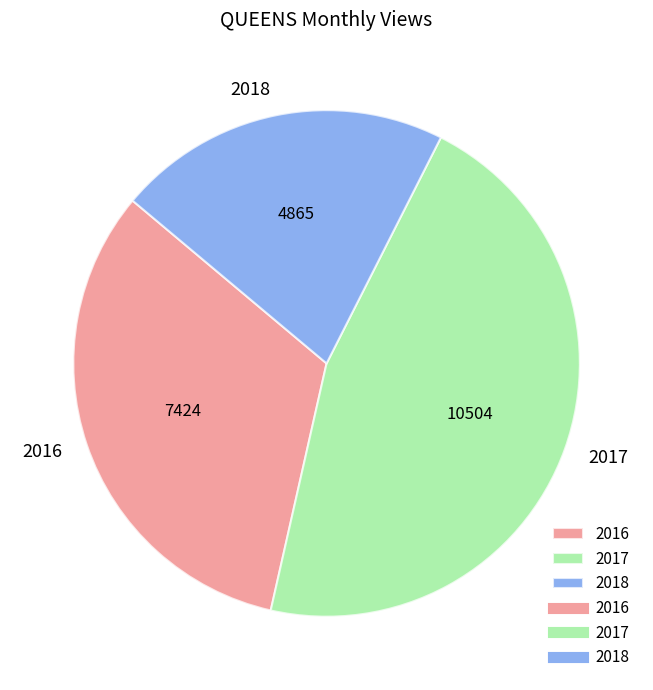

Rank the categories by value from lowest to highest.

2018, 2016, 2017